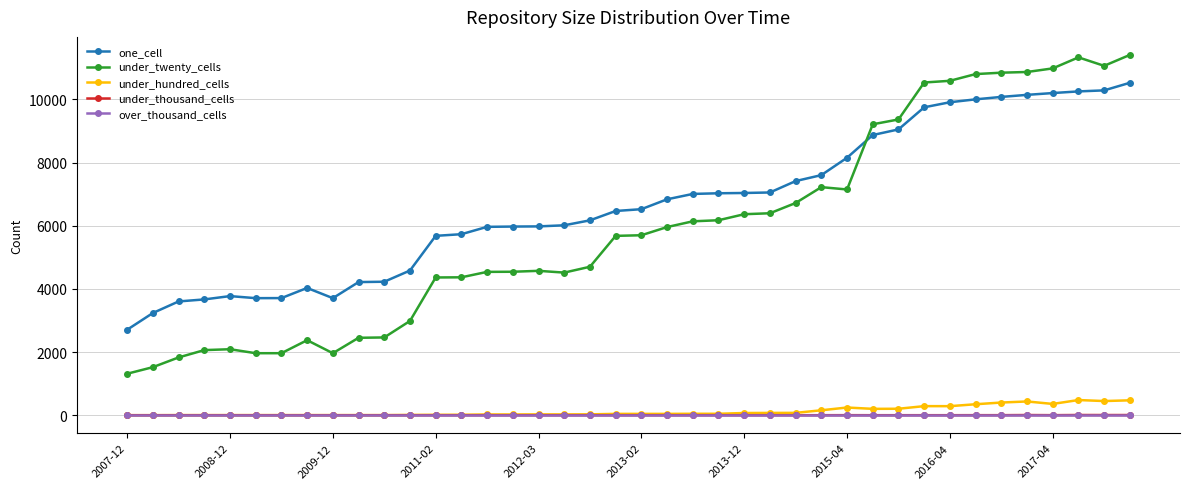

True or false: under_twenty_cells and over_thousand_cells cross at least once.

False